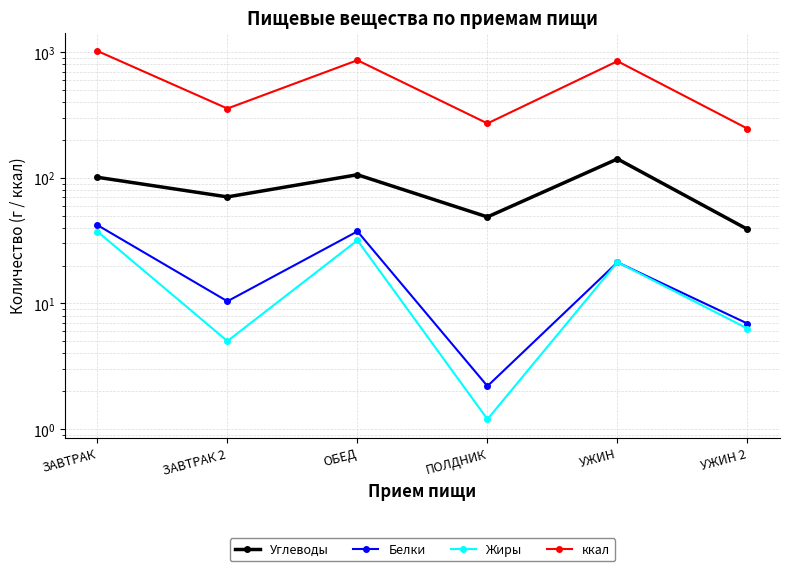

Reading right to left, extract all data points from this chart.

Углеводы: УЖИН 2=38.9	УЖИН=141.2	ПОЛДНИК=48.8	ОБЕД=105.7	ЗАВТРАК 2=70.4	ЗАВТРАК=100.9
Белки: УЖИН 2=6.9	УЖИН=21.3	ПОЛДНИК=2.2	ОБЕД=37.5	ЗАВТРАК 2=10.4	ЗАВТРАК=42.0
Жиры: УЖИН 2=6.3	УЖИН=21.3	ПОЛДНИК=1.2	ОБЕД=31.8	ЗАВТРАК 2=5.0	ЗАВТРАК=37.4
ккал: УЖИН 2=246.0	УЖИН=846.7	ПОЛДНИК=270.7	ОБЕД=861.4	ЗАВТРАК 2=355.5	ЗАВТРАК=1020.7